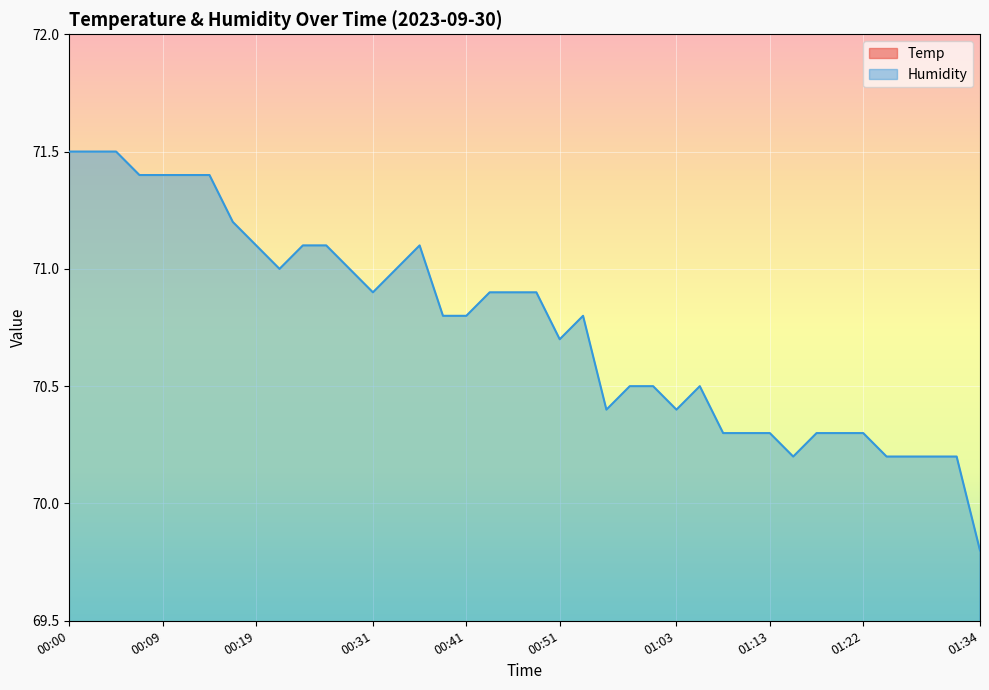

What are all the series names shown in the legend?

Temp, Humidity